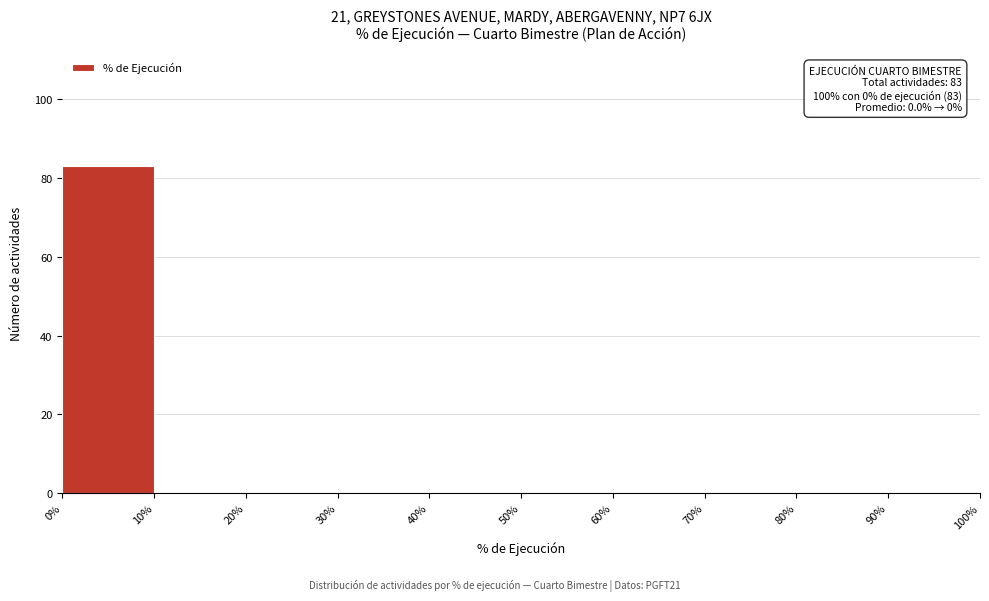

Which range on the x-axis has the tallest bar?

0% to 10%